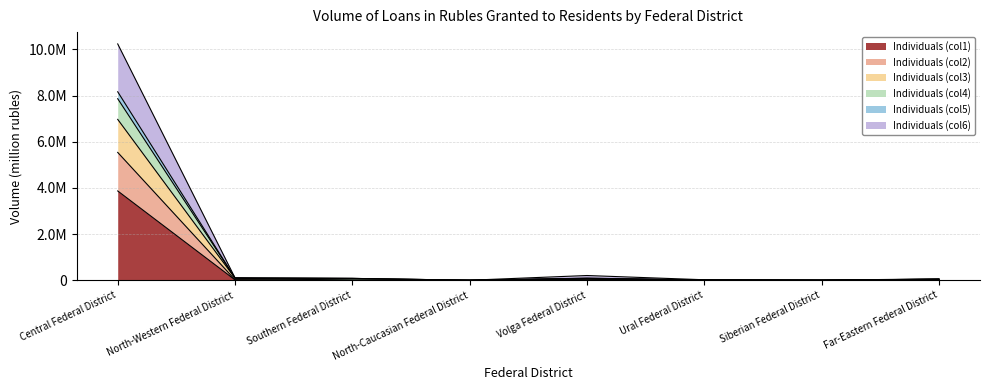

True or false: Individuals (col2) has a value of 30938 at North-Western Federal District.

False